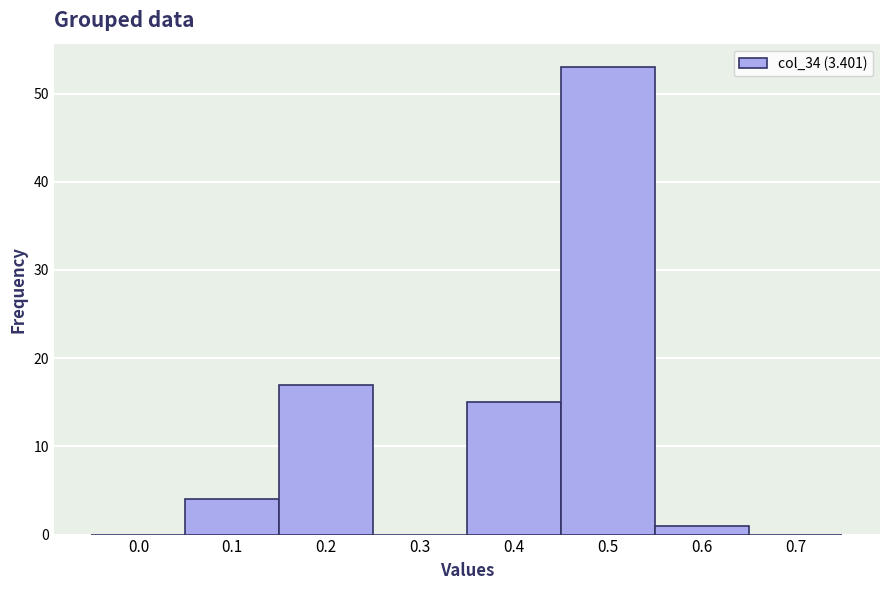

What is the change in value from 0.3 to 0.5?

+53